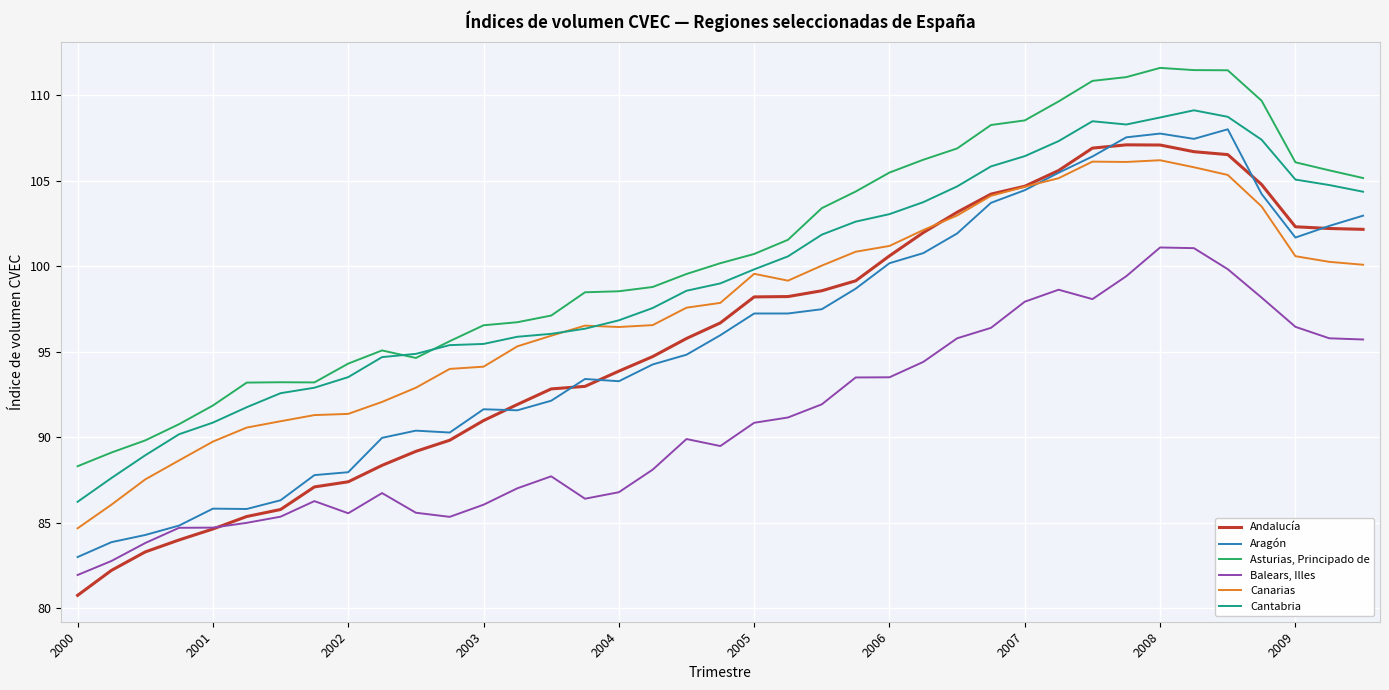

What are all the series names shown in the legend?

Andalucía, Aragón, Asturias, Principado de, Balears, Illes, Canarias, Cantabria